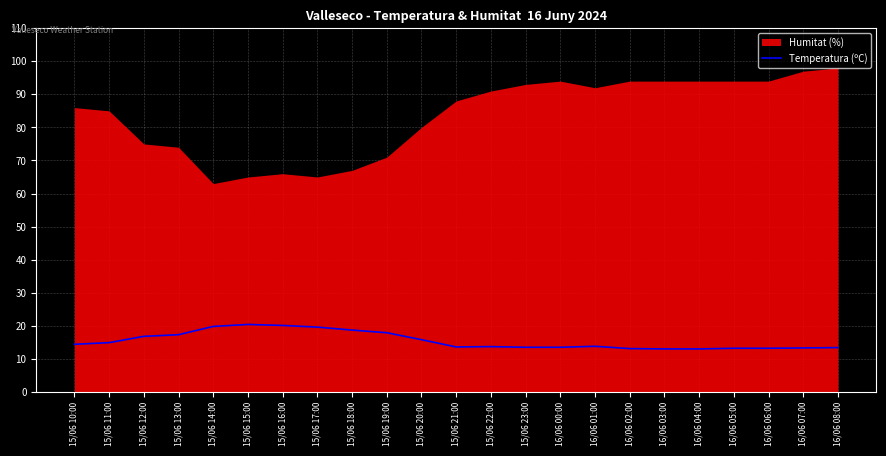

What is the lowest value of the Temperatura (ºC) series?

13.0